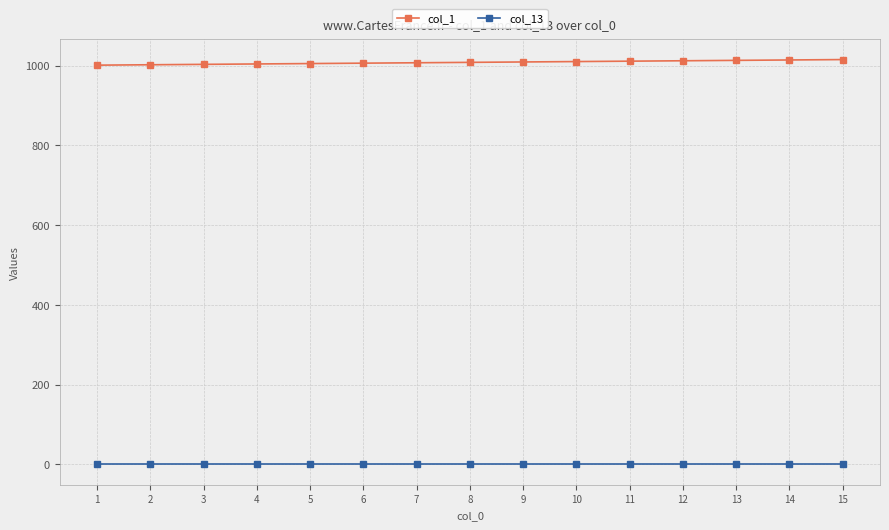

What is the spread (max minus min) of values at 9?

1009